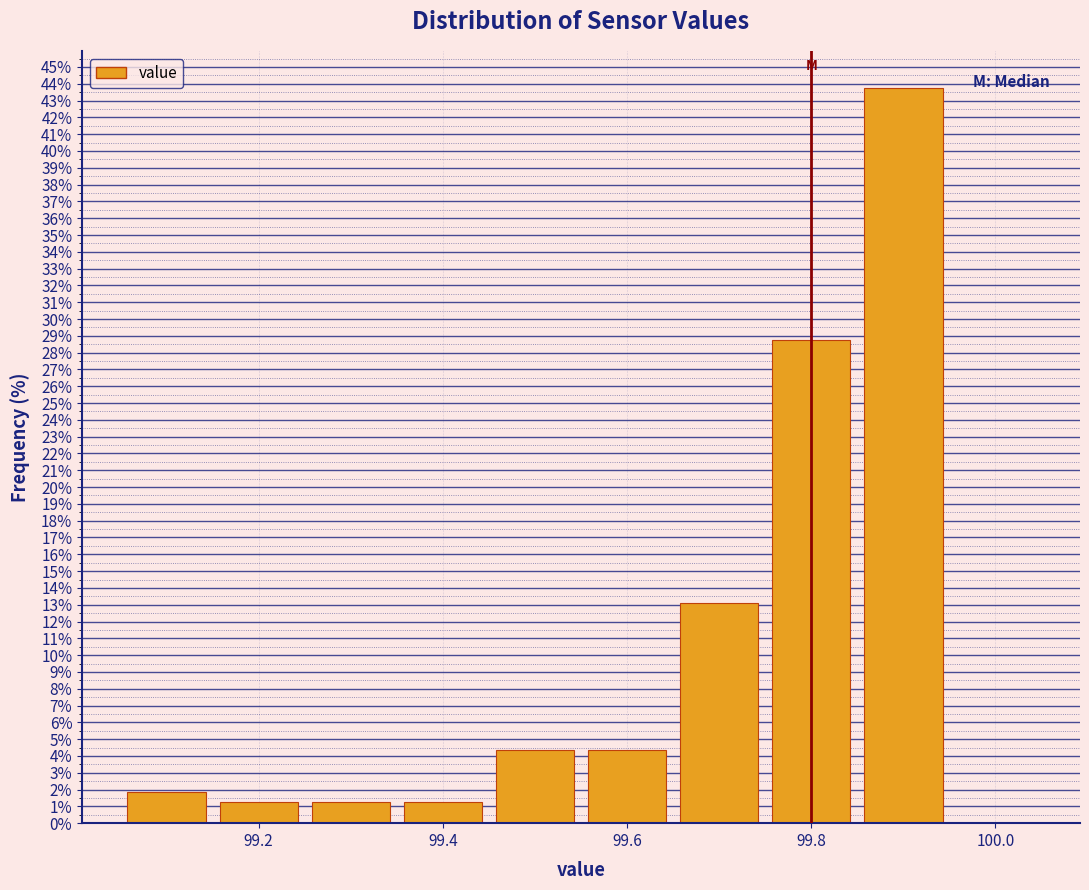

Reading left to right, transcribe this chart: for each bar, give the range it covers on the x-axis and its height. Neither the bar edges nor the heights are printed on the chart, so give them approximately, as read against the axes.

99.05 to 99.15: 1.9
99.15 to 99.25: 1.3
99.25 to 99.35: 1.3
99.35 to 99.45: 1.3
99.45 to 99.55: 4.4
99.55 to 99.65: 4.4
99.65 to 99.75: 13.1
99.75 to 99.85: 28.8
99.85 to 99.95: 43.8
99.95 to 100.05: 0